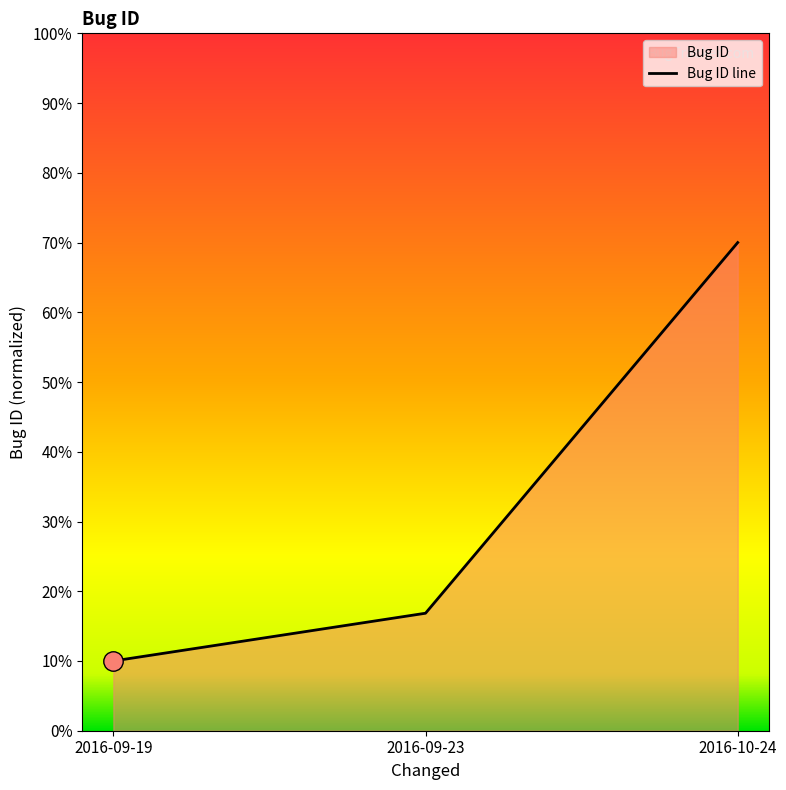

List the labels in order of value, smallest first.

2016-09-19, 2016-09-23, 2016-10-24